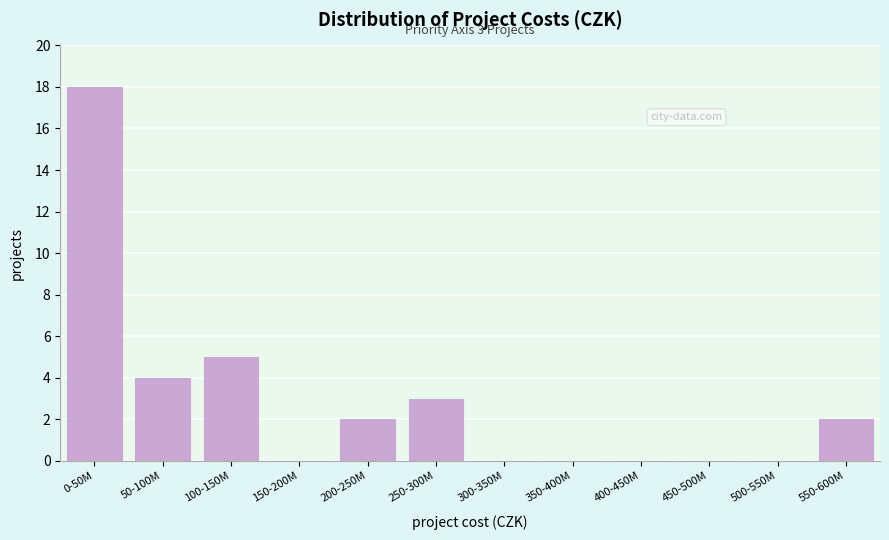

Reading right to left, list all the values displayed in this chart.

550-600M=2	500-550M=0	450-500M=0	400-450M=0	350-400M=0	300-350M=0	250-300M=3	200-250M=2	150-200M=0	100-150M=5	50-100M=4	0-50M=18